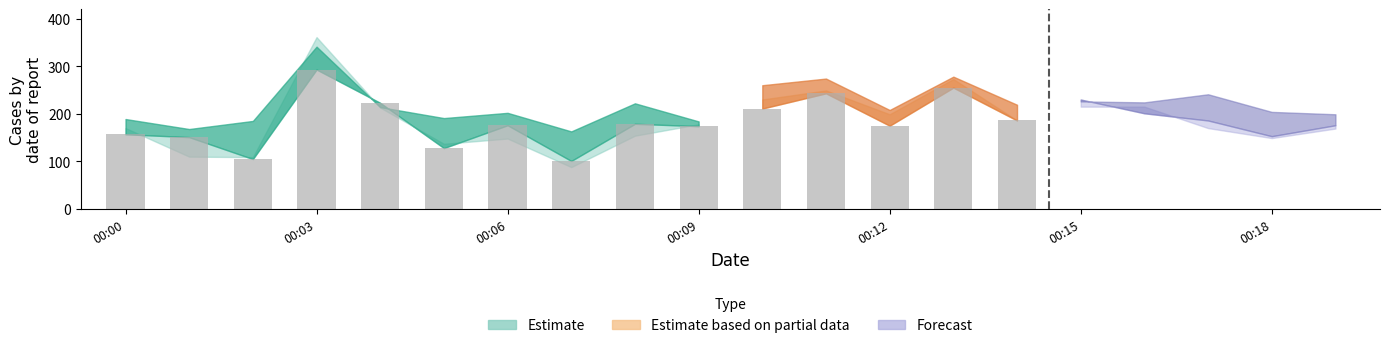

Which label corresponds to the largest value in the chart?

00:03